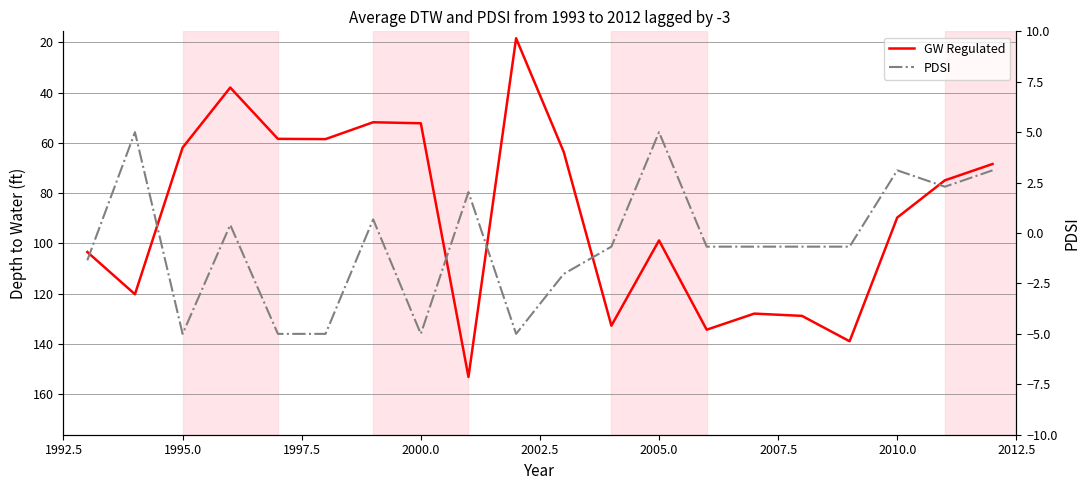

Rank the series by their maximum value, from highest to lowest.

GW Regulated, PDSI